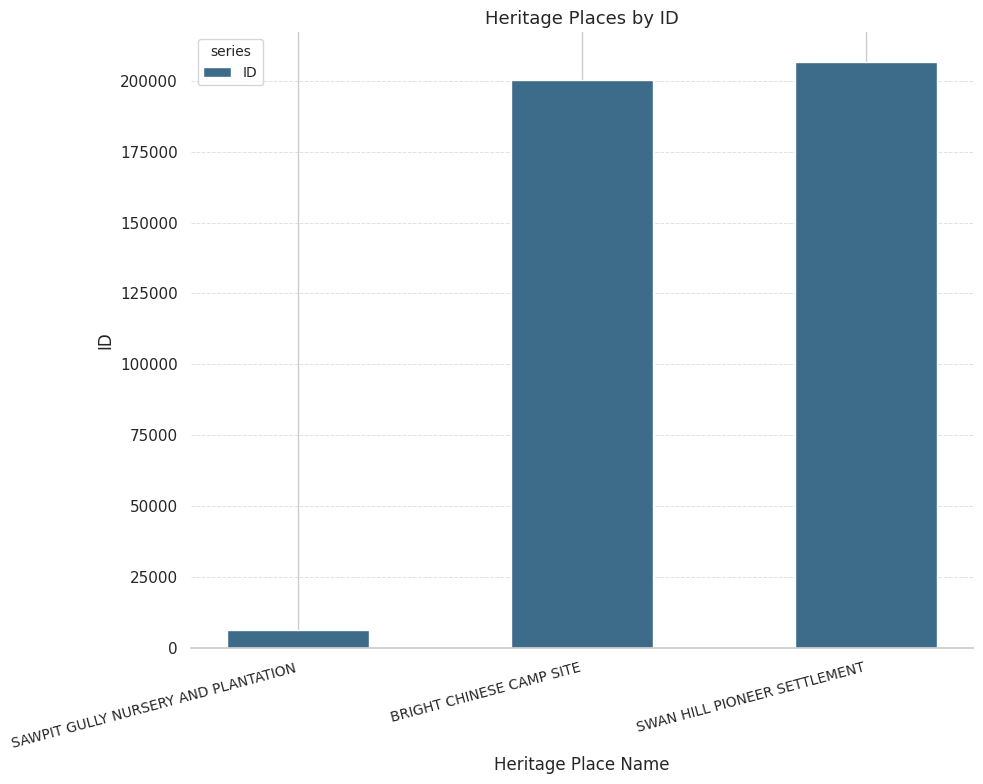

Is it true that the value at SAWPIT GULLY NURSERY AND PLANTATION is 6069?

True